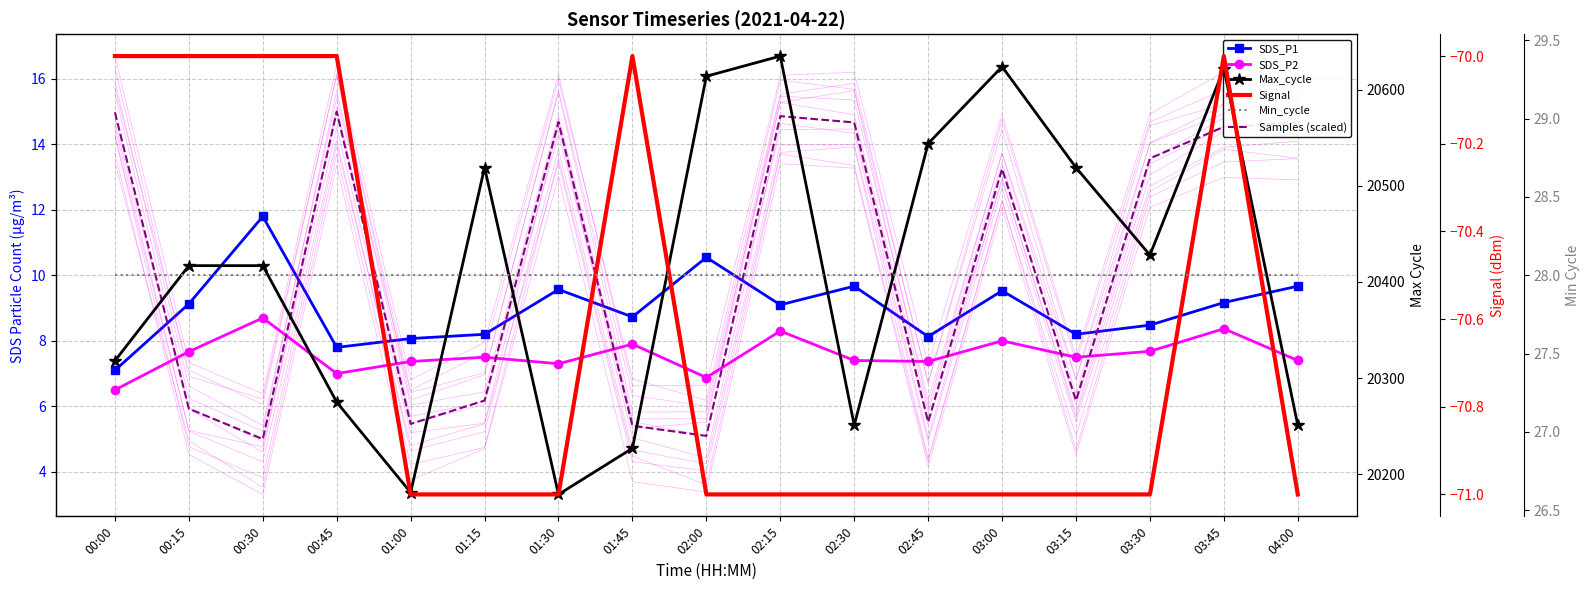

Rank the series by their maximum value, from lowest to highest.

Signal, SDS_P2, SDS_P1, Samples (scaled), Min_cycle, Max_cycle